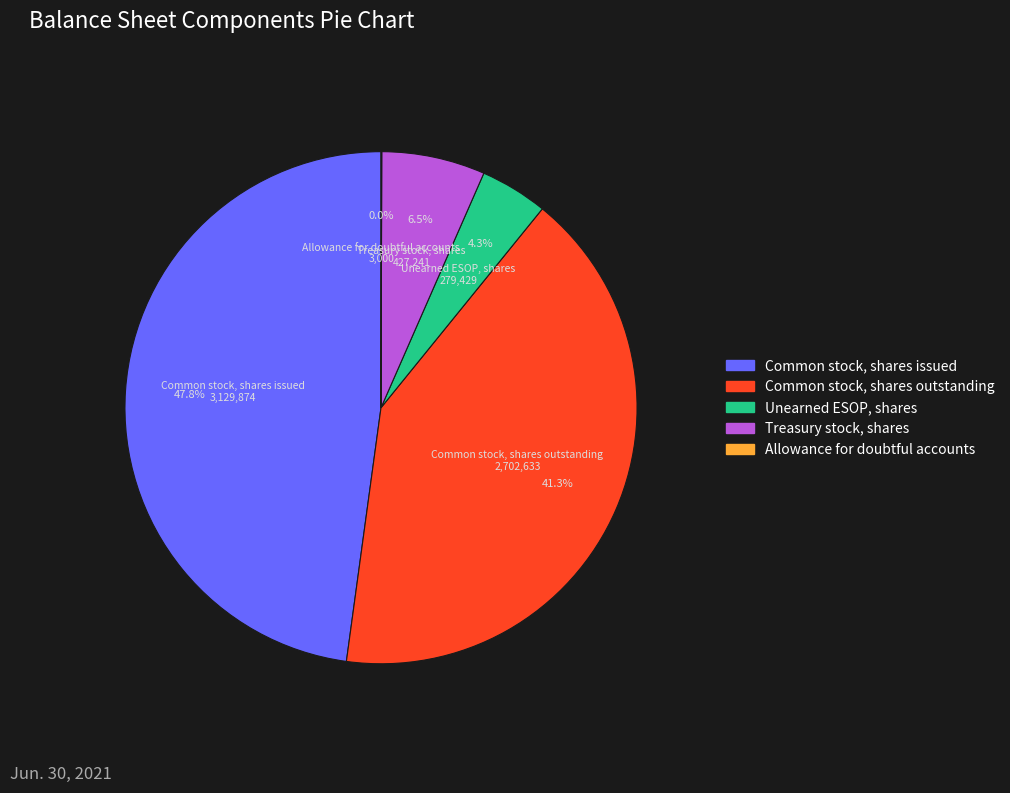

To the nearest percent, what is the average slice percentage?

20%